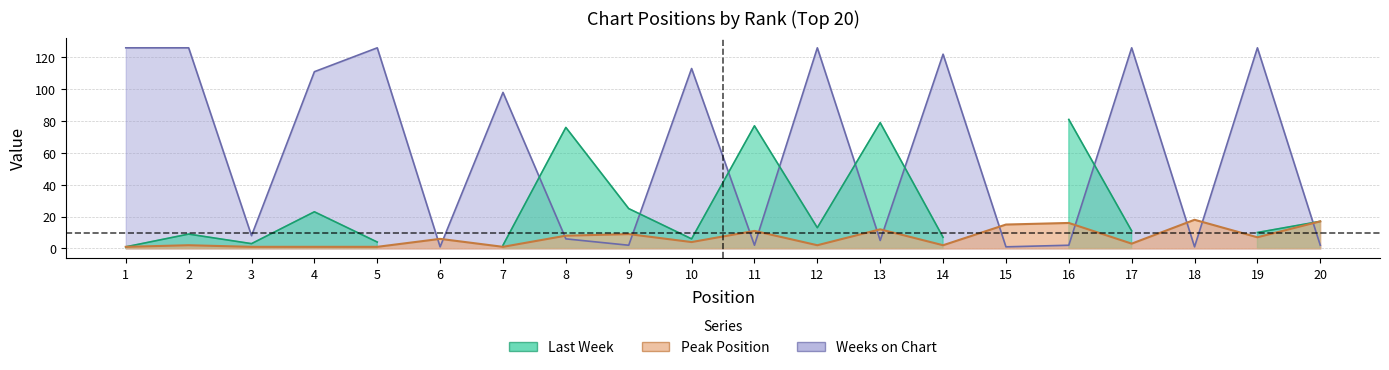

At which label does Peak Position reach its minimum?

1